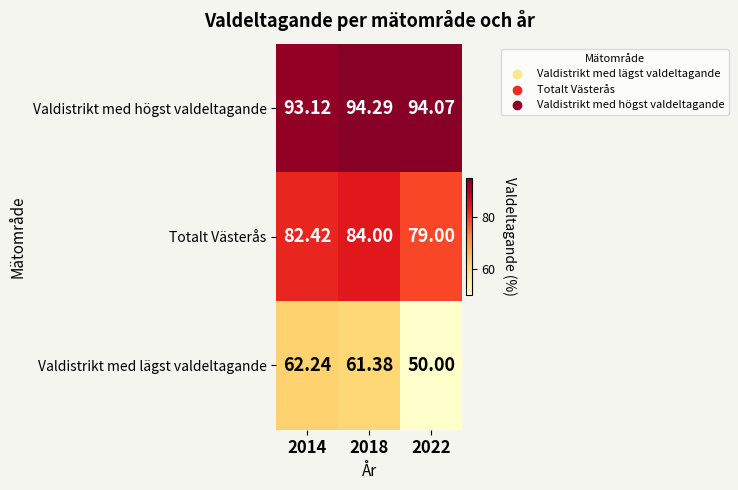

Count the number of categories in the chart.

3